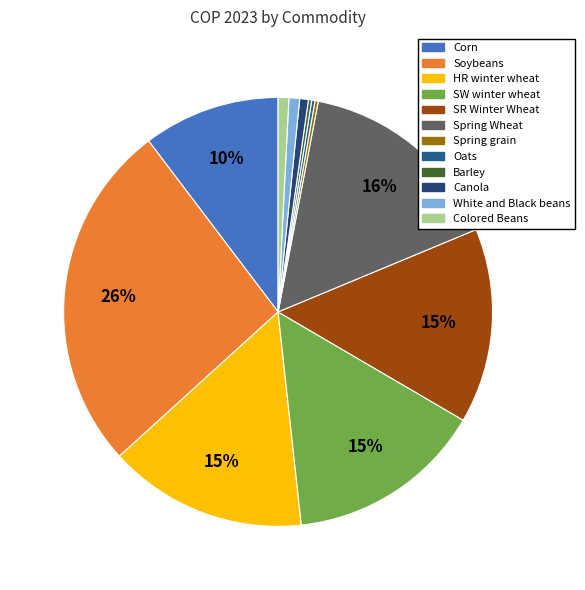

Rank the categories by value from lowest to highest.

Spring grain, Oats, Barley, Canola, White and Black beans, Colored Beans, Corn, SR Winter Wheat, SW winter wheat, HR winter wheat, Spring Wheat, Soybeans